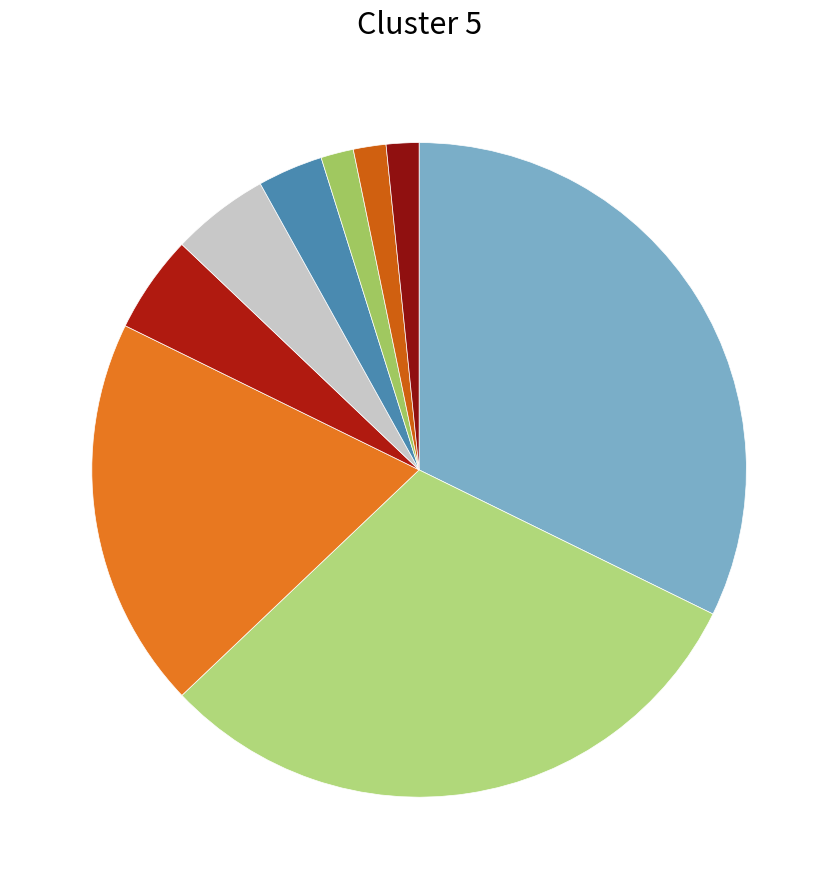

To the nearest percent, what is the average slice percentage?

11%